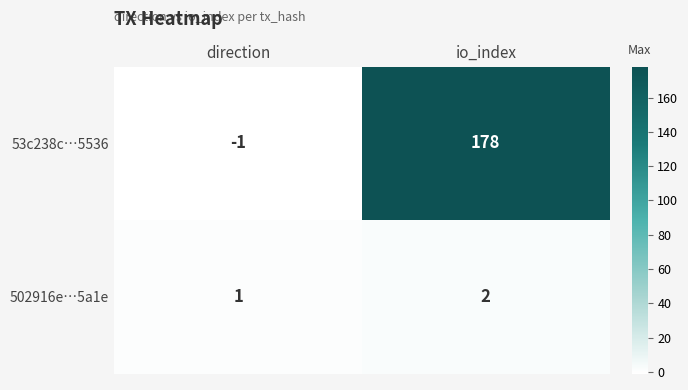

How many data points does each series have?

2